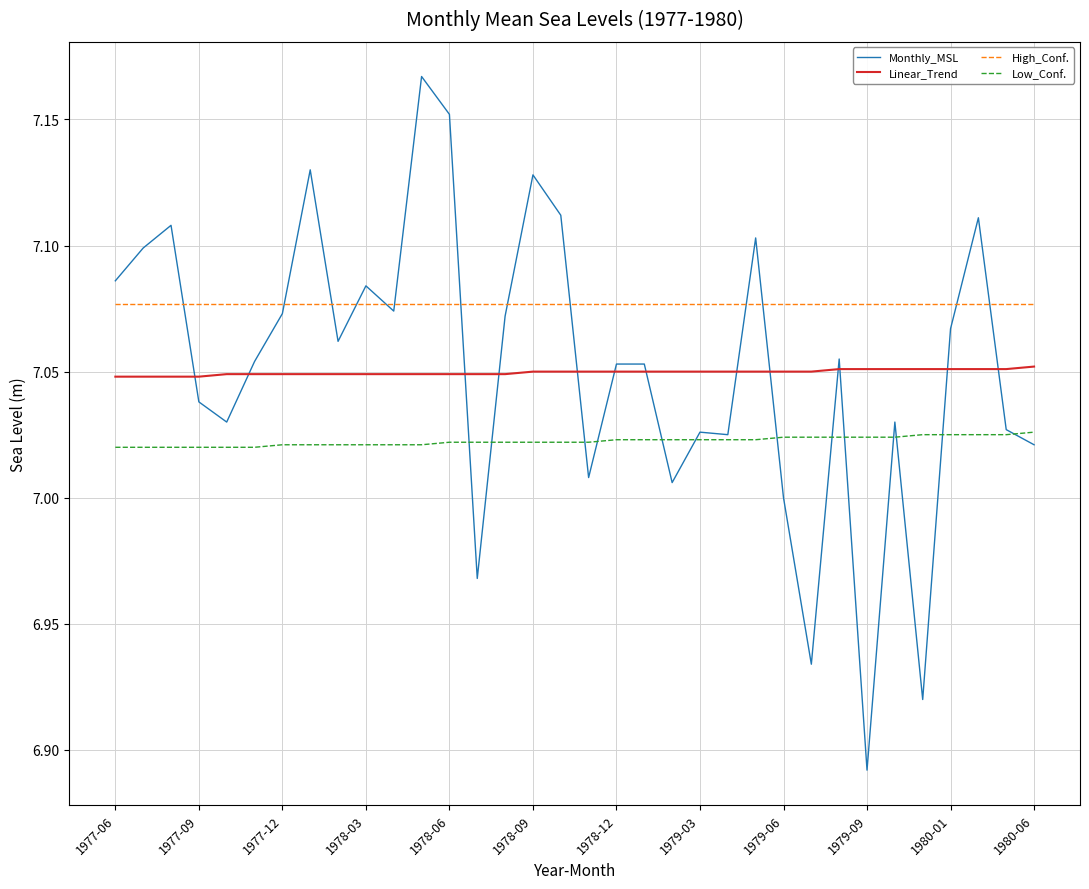

Which series has the largest range (max minus min)?

Monthly_MSL